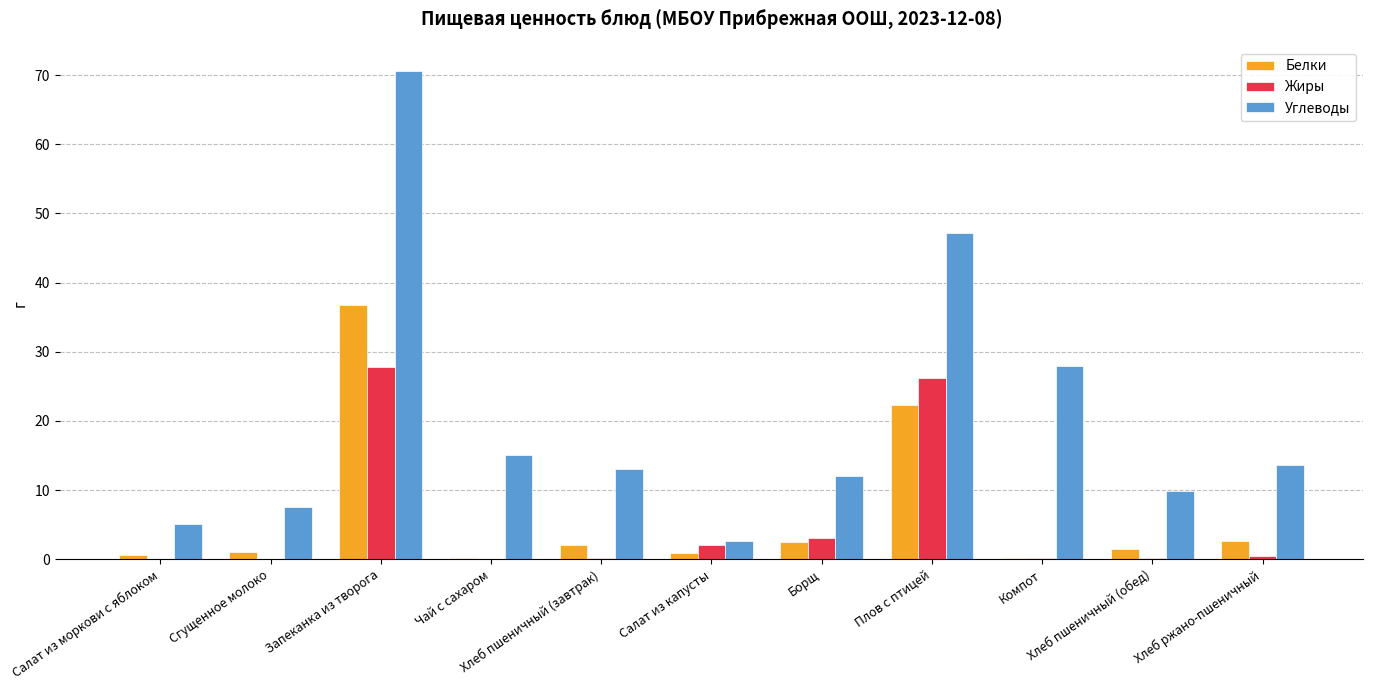

How many groups of bars are there?

11